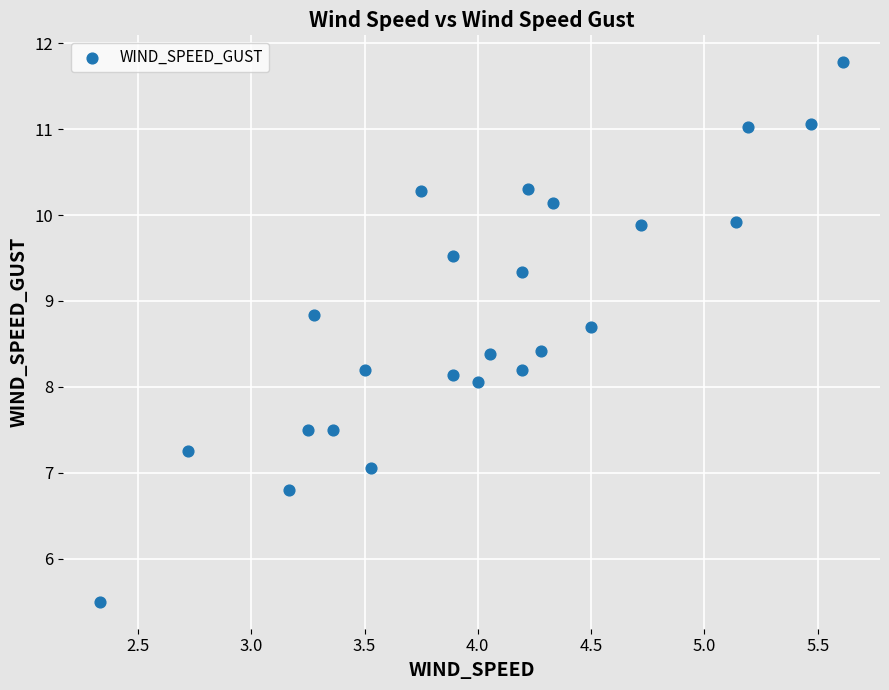

What is the range of X values (max minus min)?

3.3